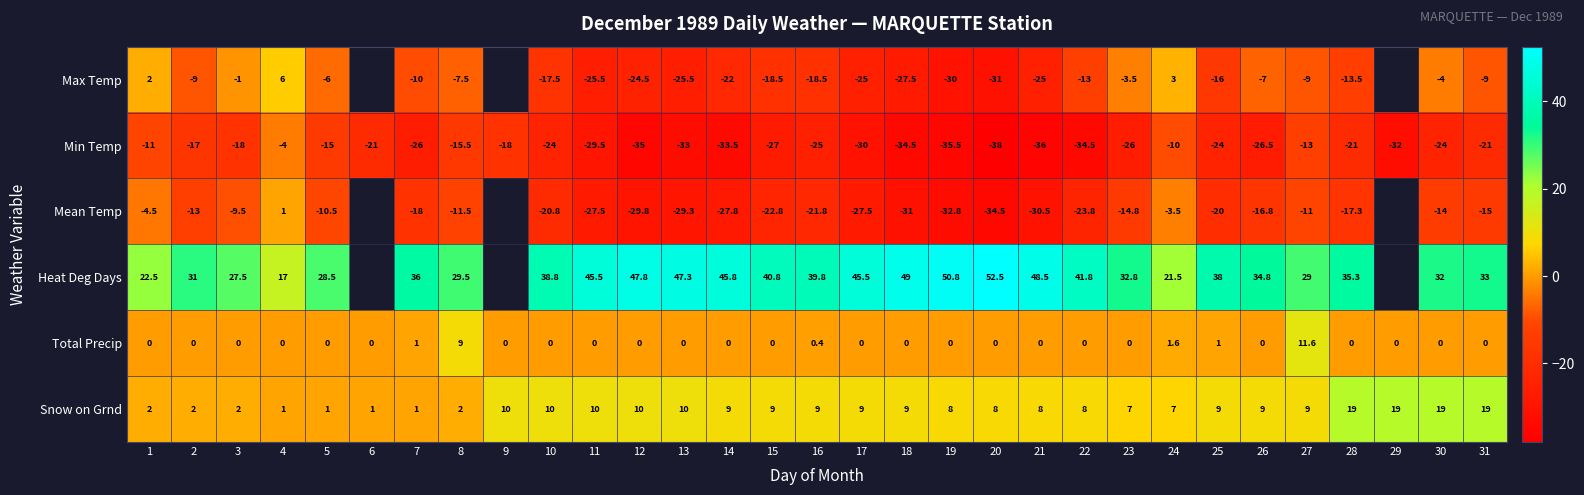

What is the spread (max minus min) of values at 24?

31.5